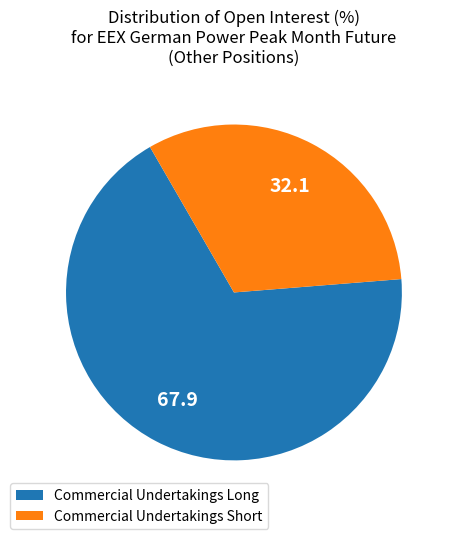

Approximately how many times larger is the value at Commercial Undertakings Short compared to Commercial Undertakings Long?

0.5